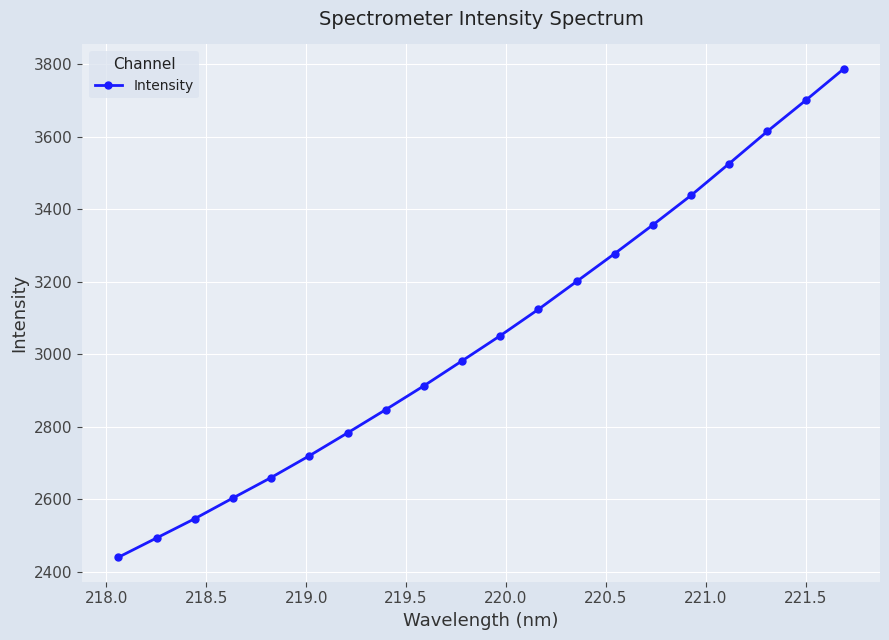

What is the average value?

3052.6